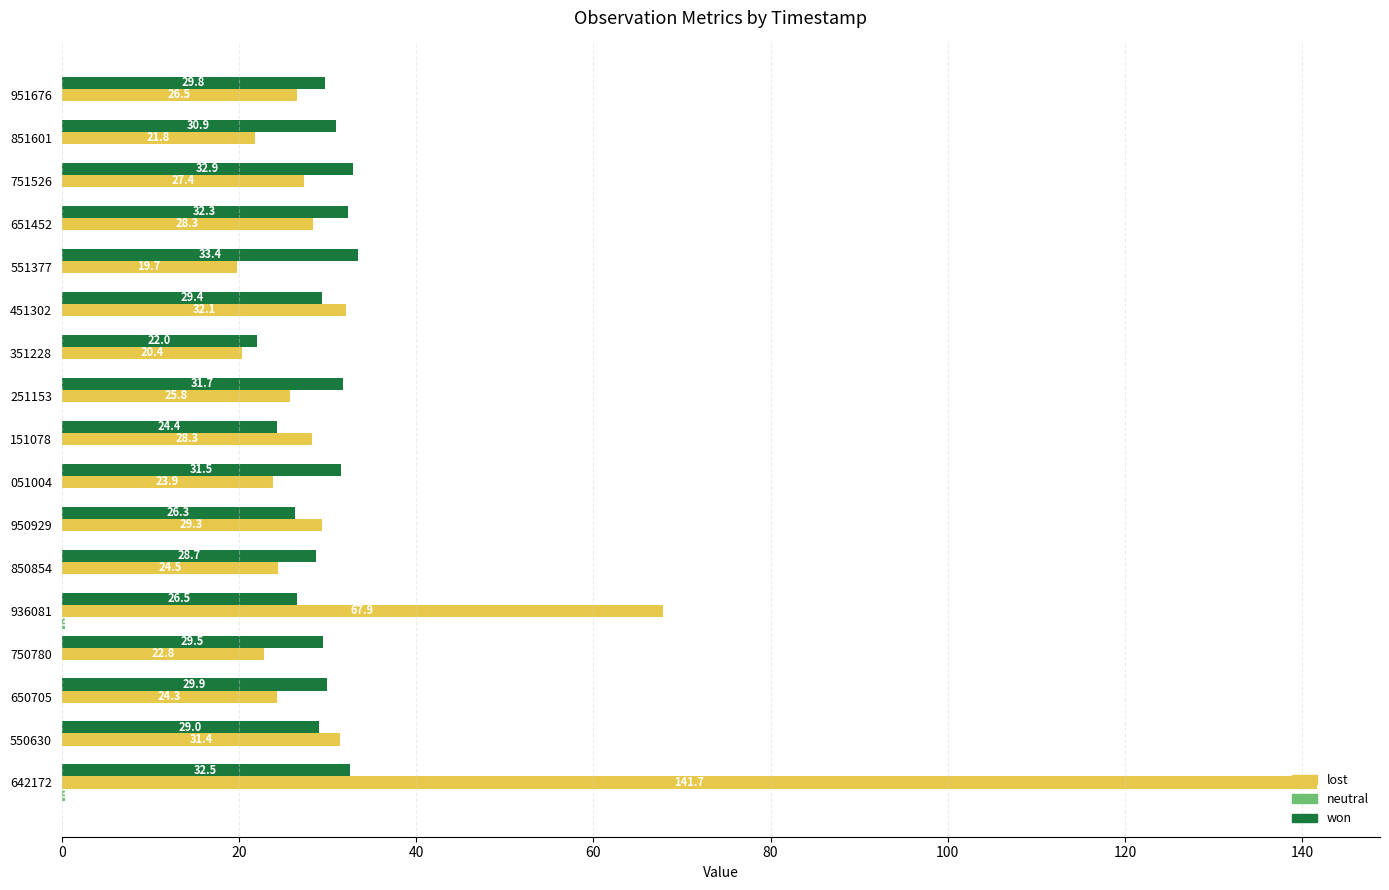

What is the total value across all series at 936081?

94.7